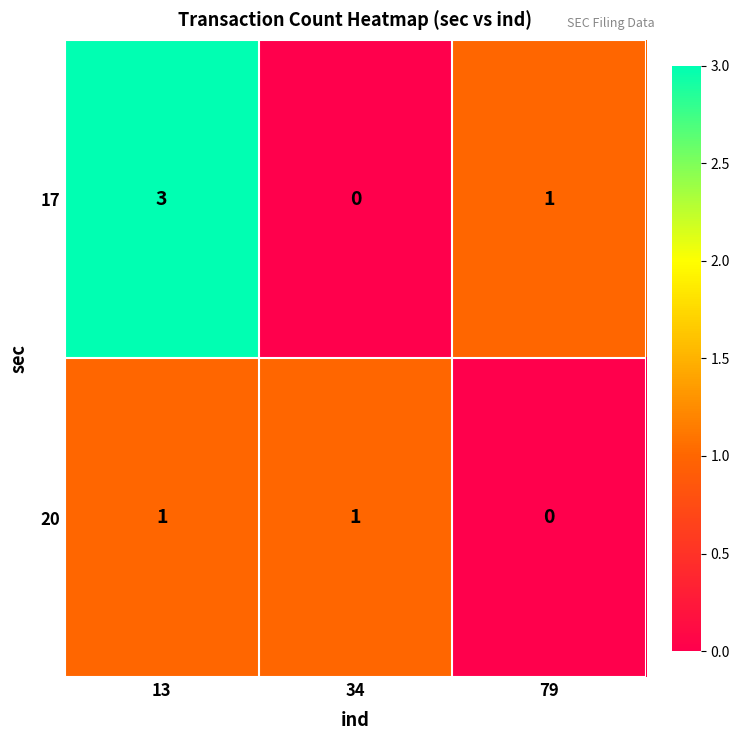

Which series changed the most between 13 and 34?

17